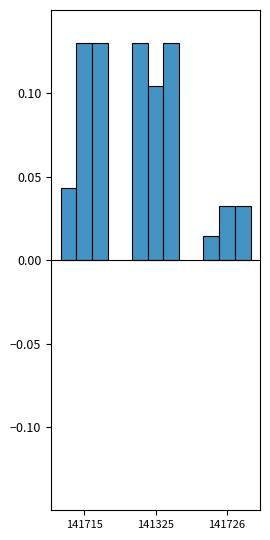

At which category is the sum across all series the highest?

141325